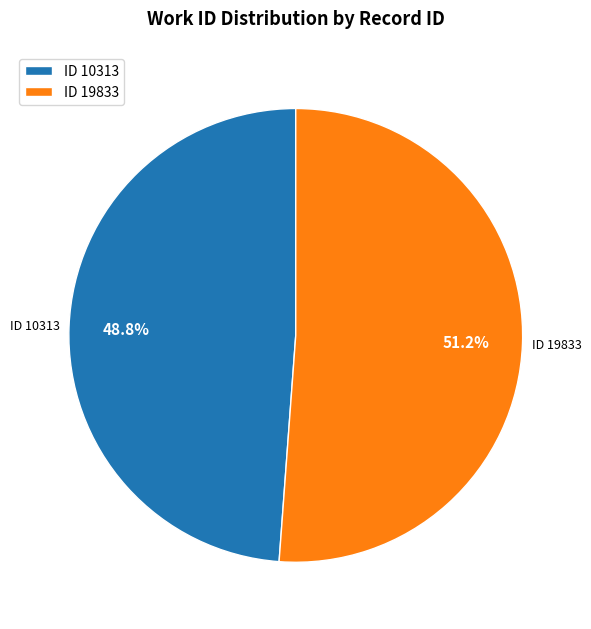

Is there any slice that represents more than half of the pie?

Yes